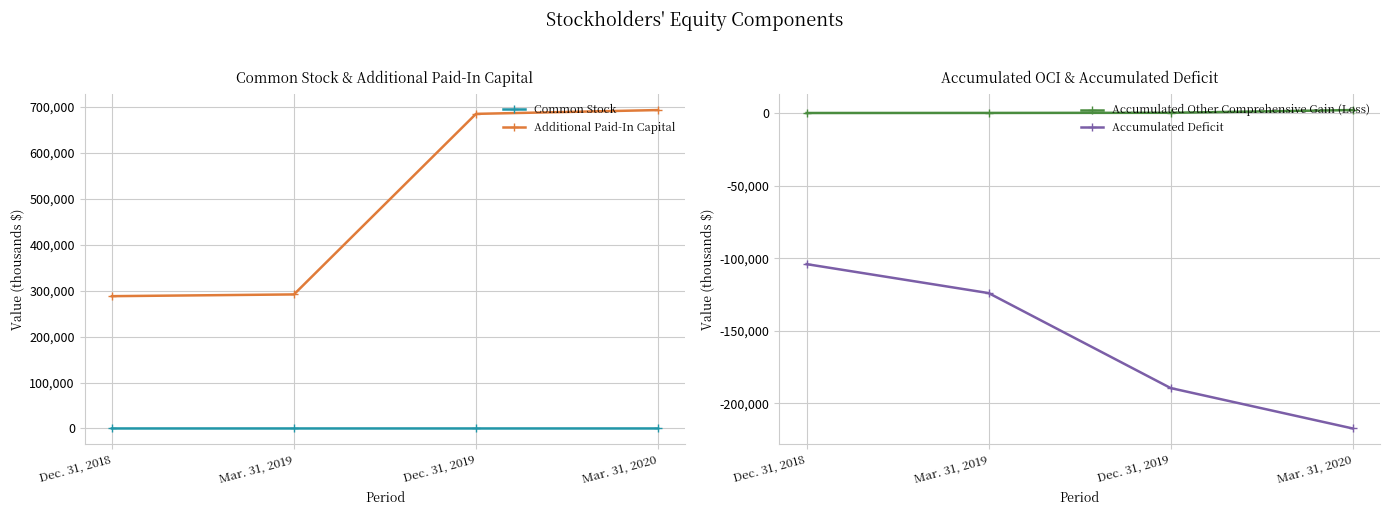

At Mar. 31, 2020, list the series in order from smallest to largest.

Accumulated Deficit, Common Stock, Accumulated Other Comprehensive Gain (Loss), Additional Paid-In Capital